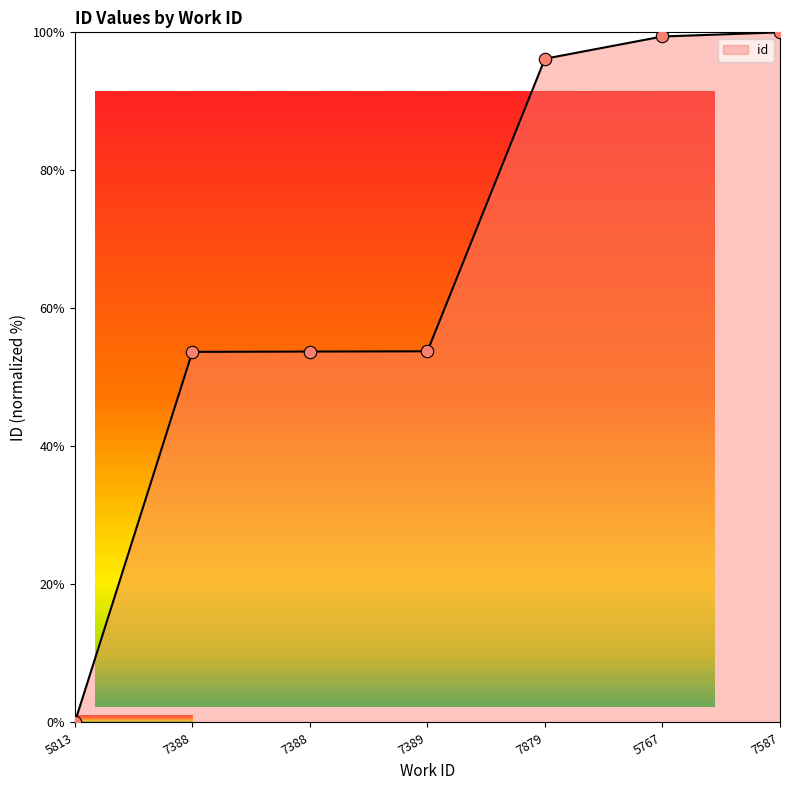

What is the change in value from 7388 to 7879?

+42.5